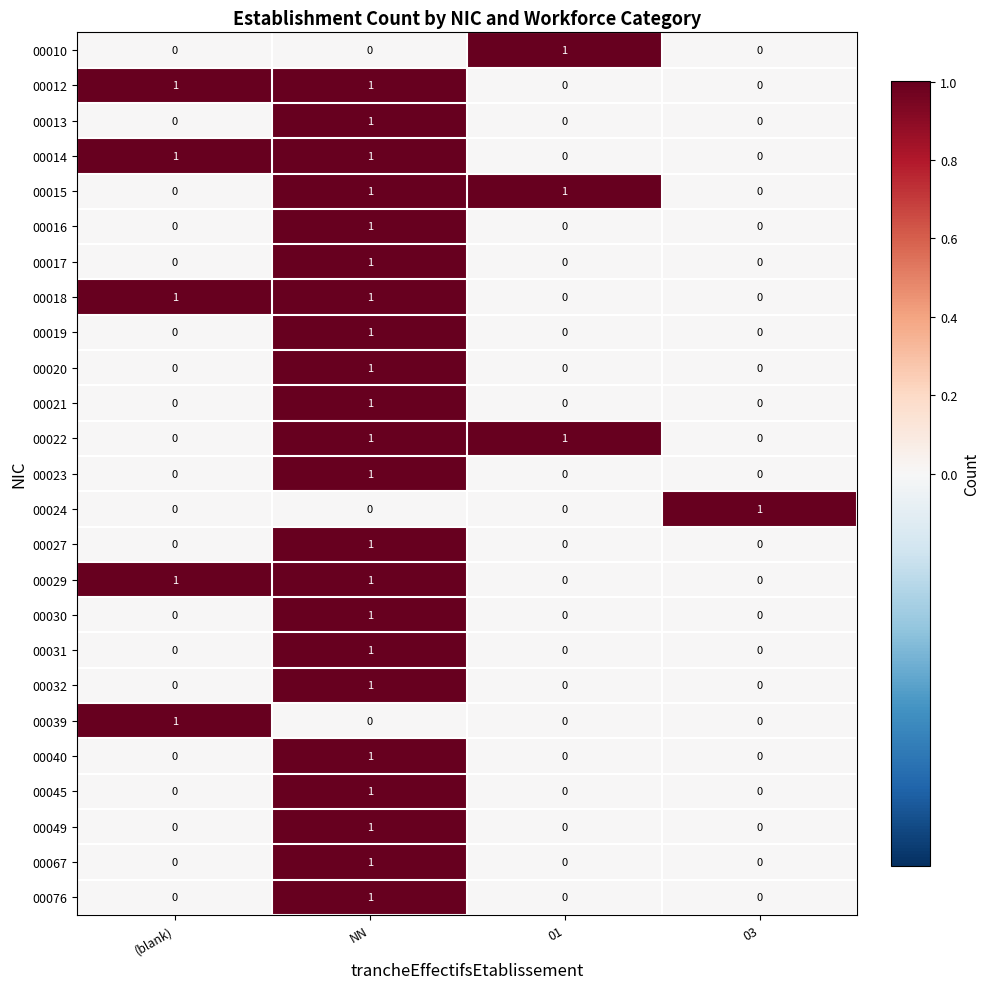

What is the total value across all series at 03?

1